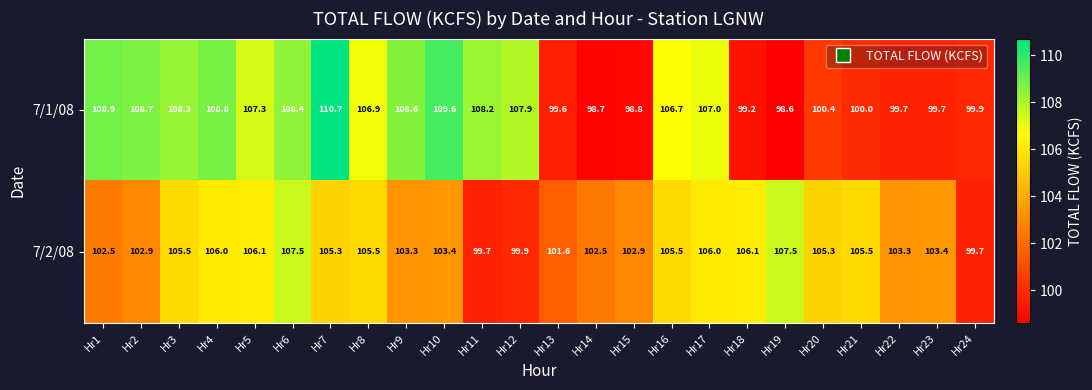

Is it true that 7/1/08 equals 107.9 at Hr12?

True